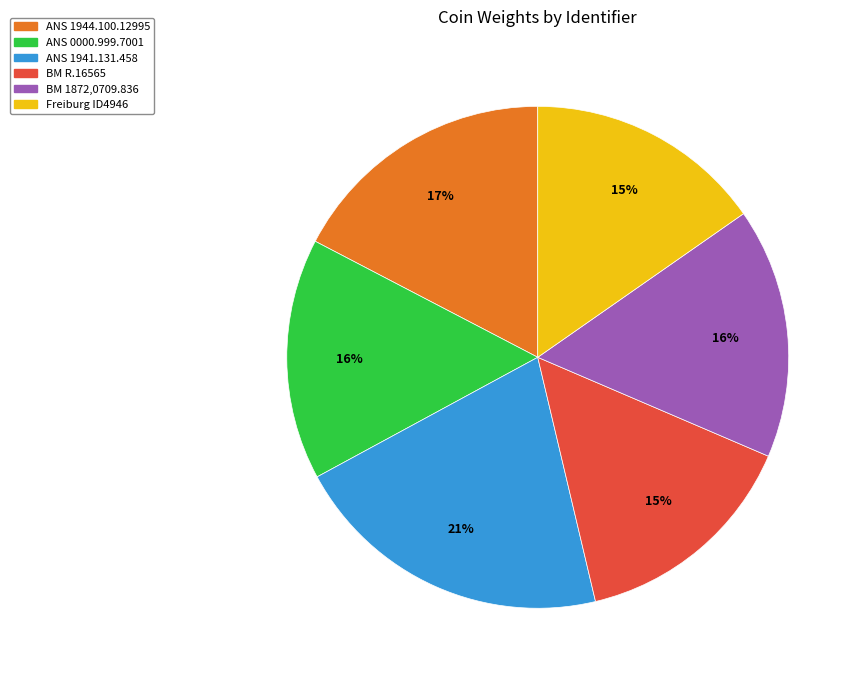

What is the largest slice in the pie chart?

ANS 1941.131.458